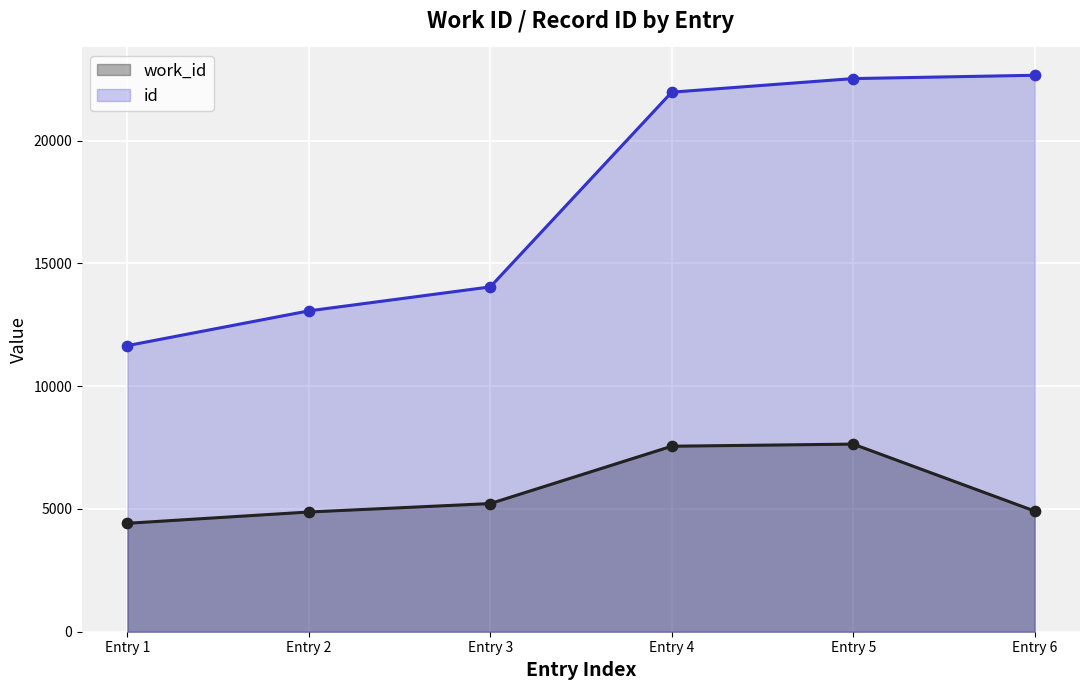

Which series reaches the minimum Y coordinate?

work_id